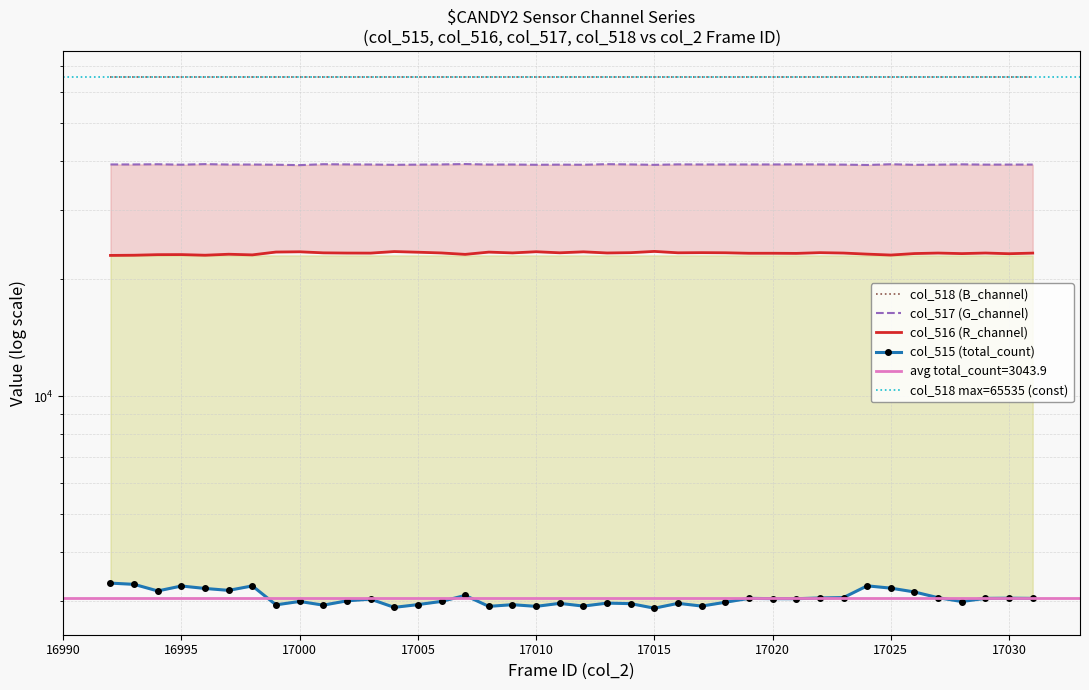

Rank the series by their maximum value, from highest to lowest.

col_517 (G_channel), col_516 (R_channel), col_515 (total_count)